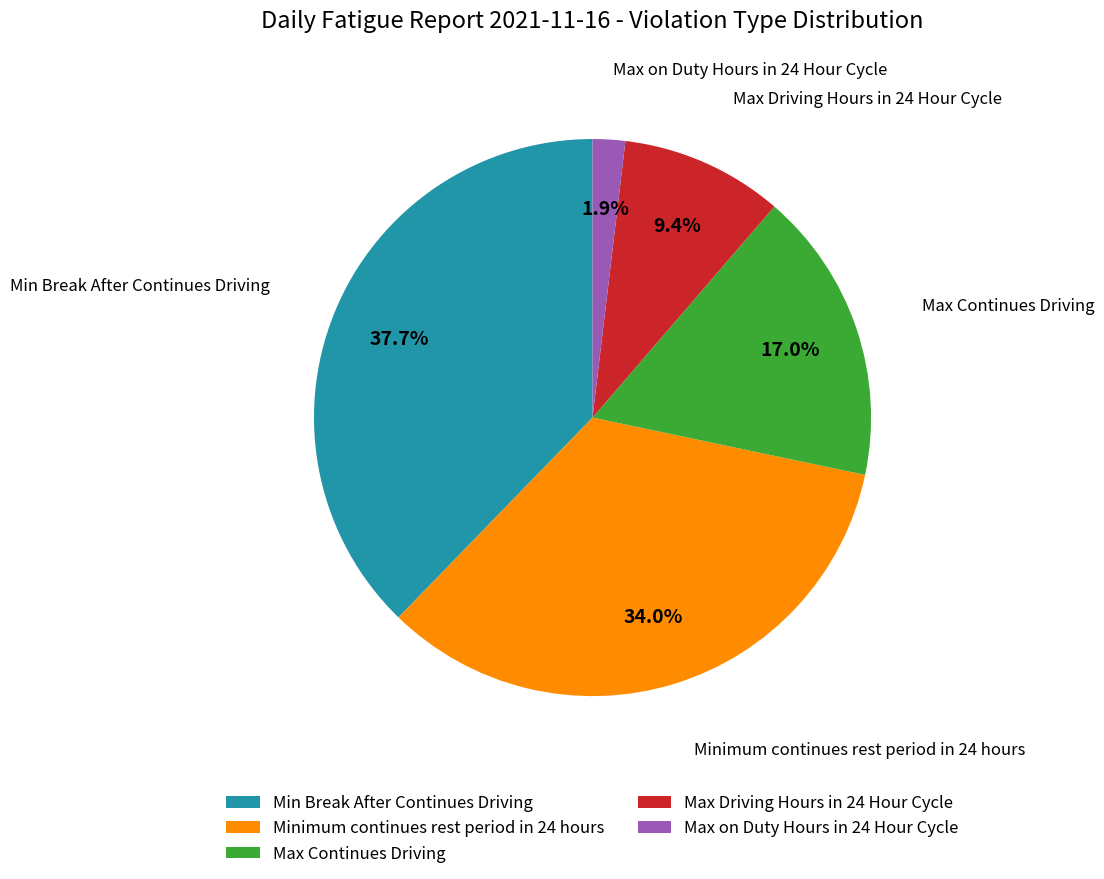

To the nearest percent, what is the difference between the largest and smallest slice percentages?

36%